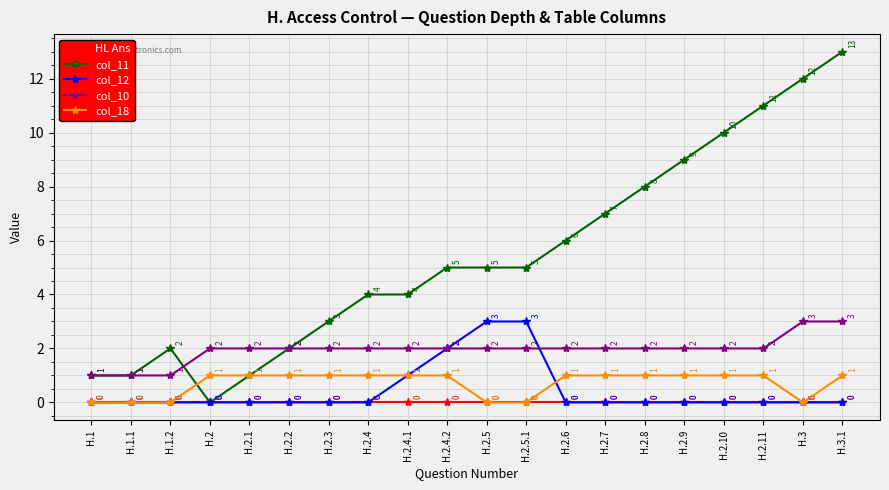

What is the total value across all series at H.2.6?

9